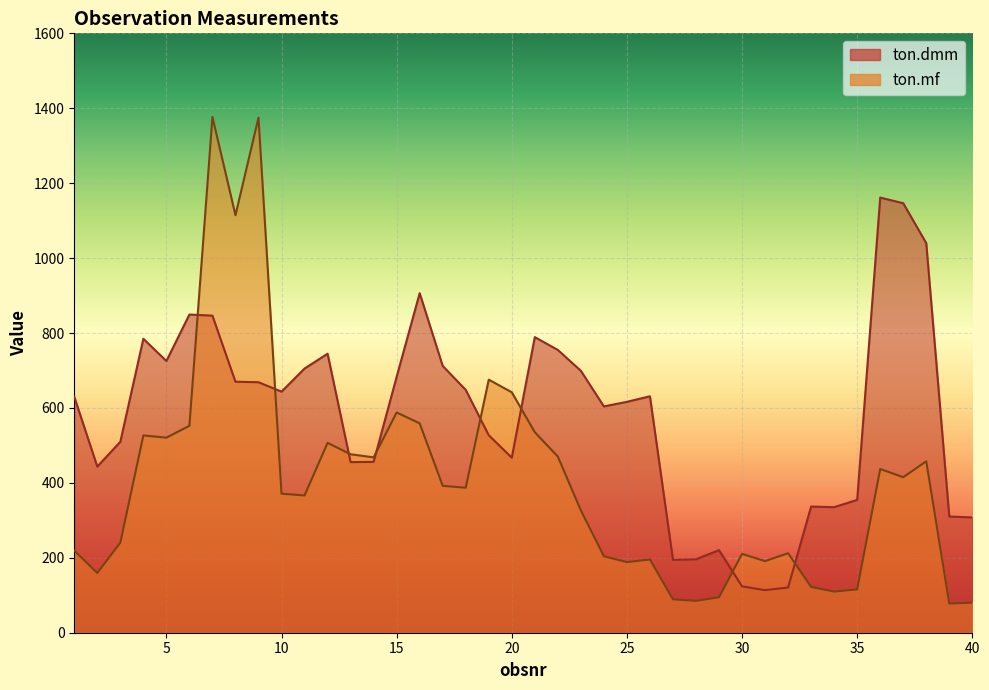

How many lines are shown in the chart?

2